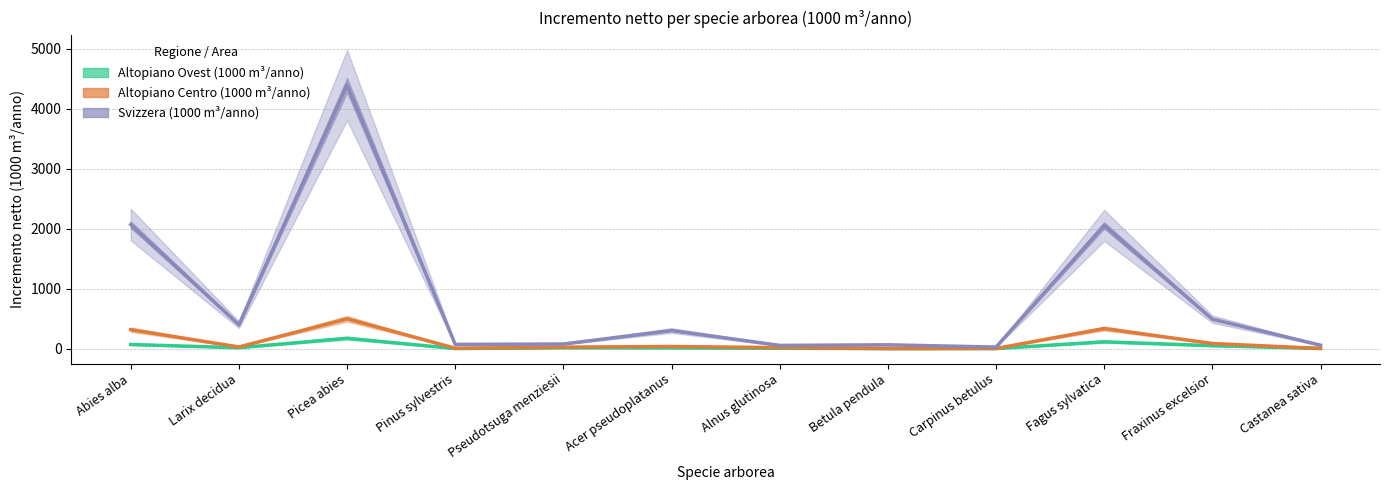

True or false: Altopiano Centro (1000 m³/anno) and Altopiano Ovest (1000 m³/anno) cross at least once.

False